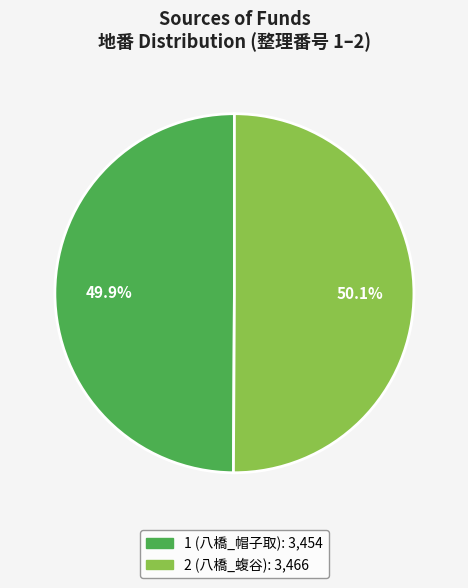

To the nearest percent, what portion does 2 (八橋_蝮谷) represent?

50%